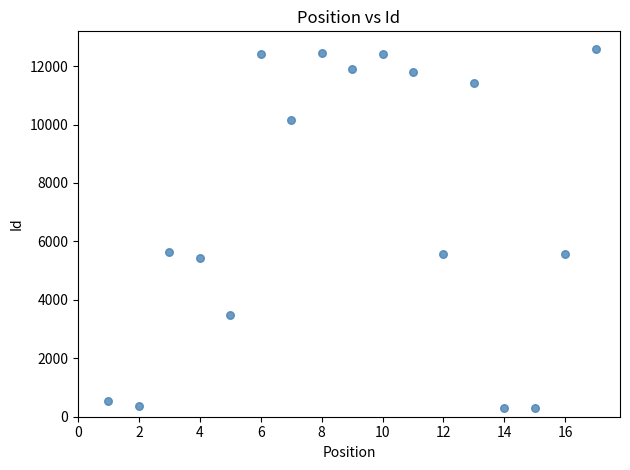

What is the range of X values (max minus min)?

16